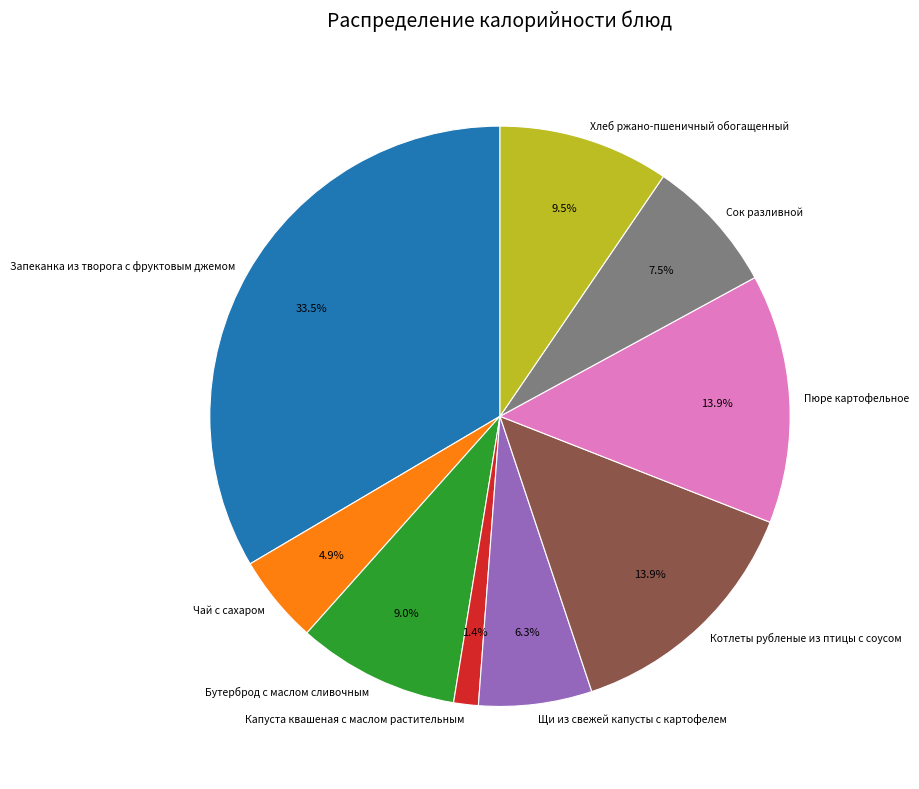

True or false: Запеканка из творога с фруктовым джемом accounts for 46% of the total.

False